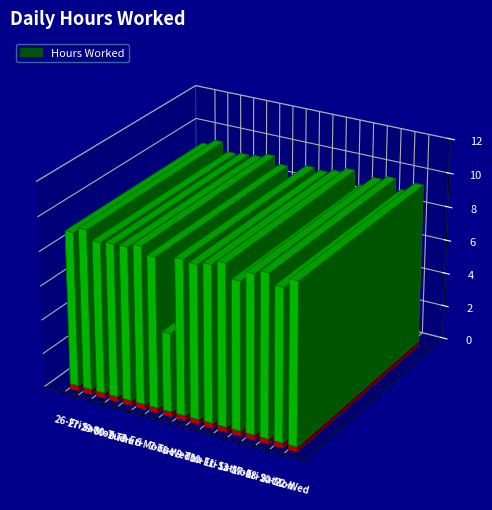

Read the value at 17-Fri.

9.2